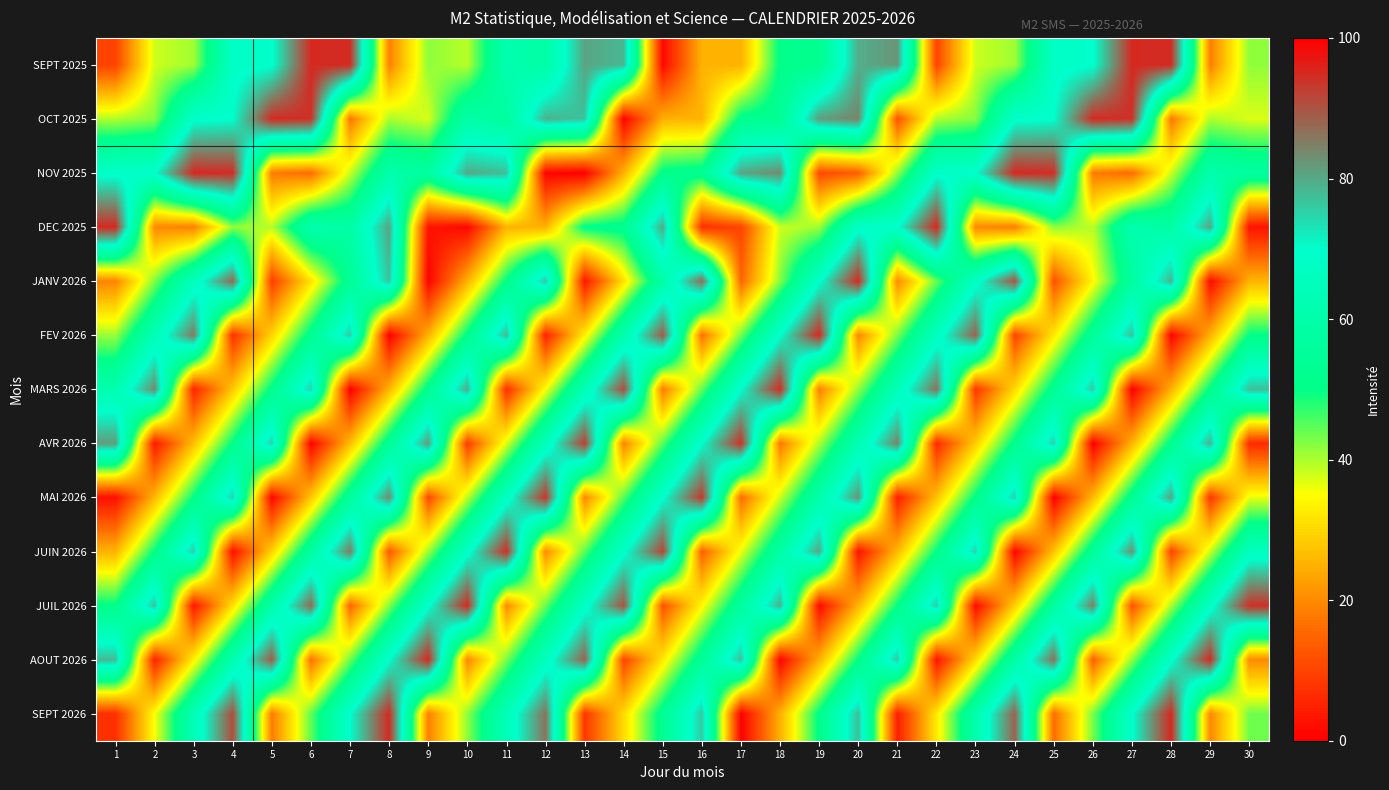

At which category is the sum across all series the highest?

4